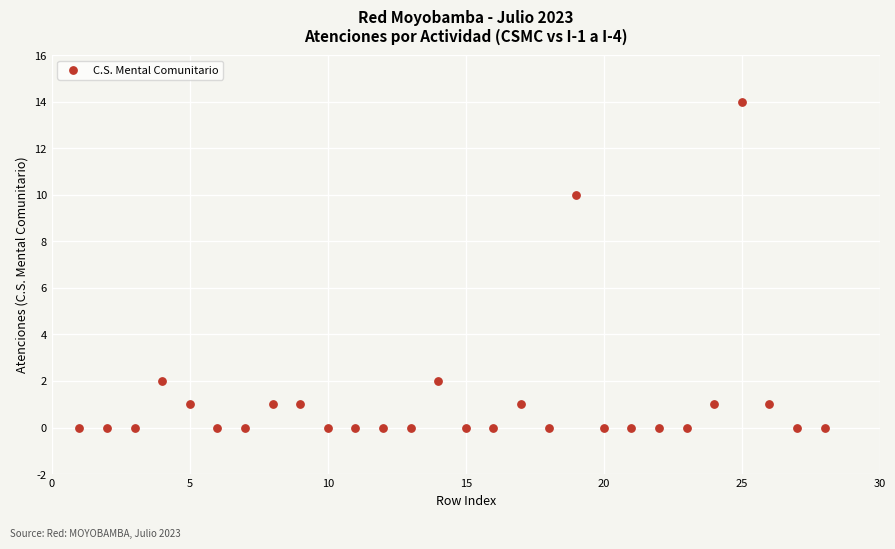

What is the range of Y values (max minus min)?

14